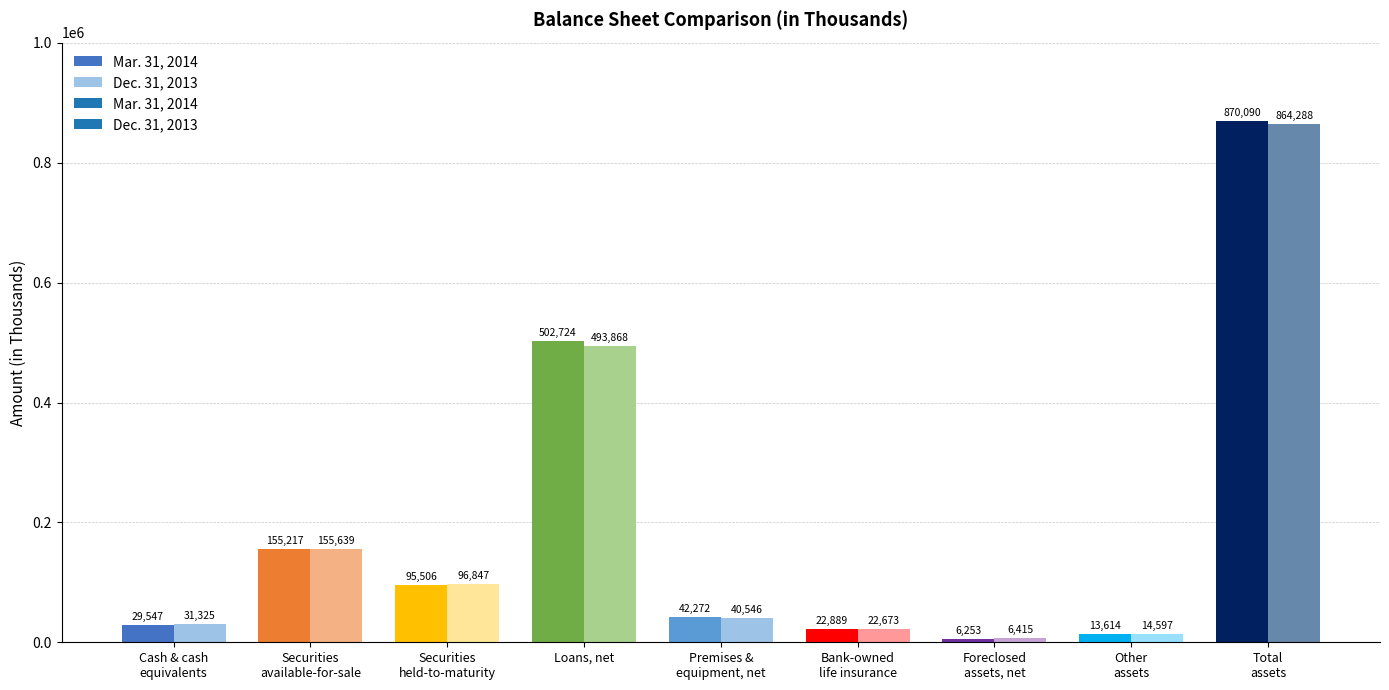

Count the number of data series in this chart.

2